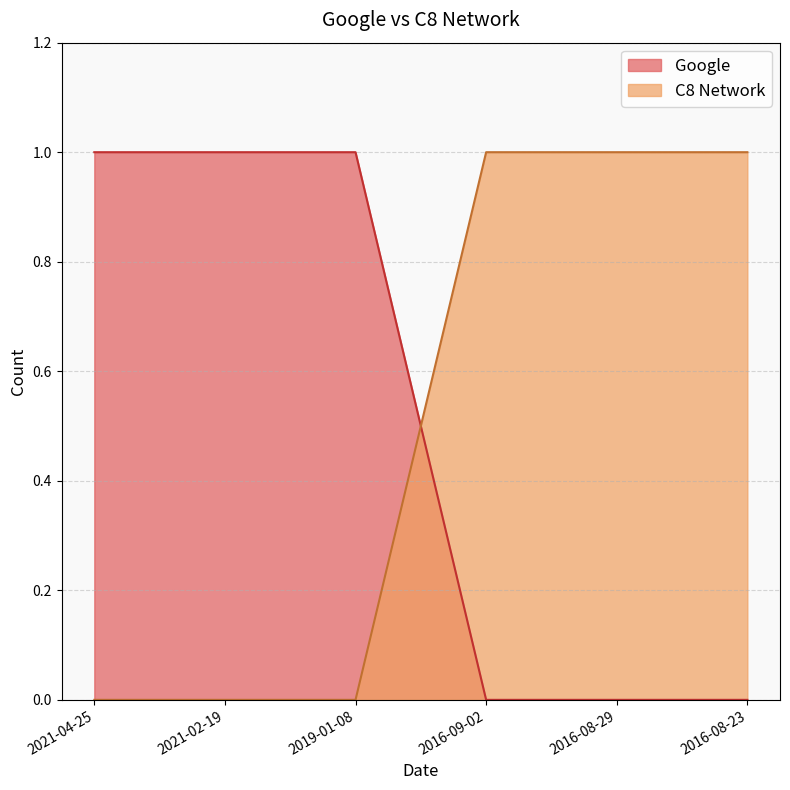

What are all the series names shown in the legend?

Google, C8 Network